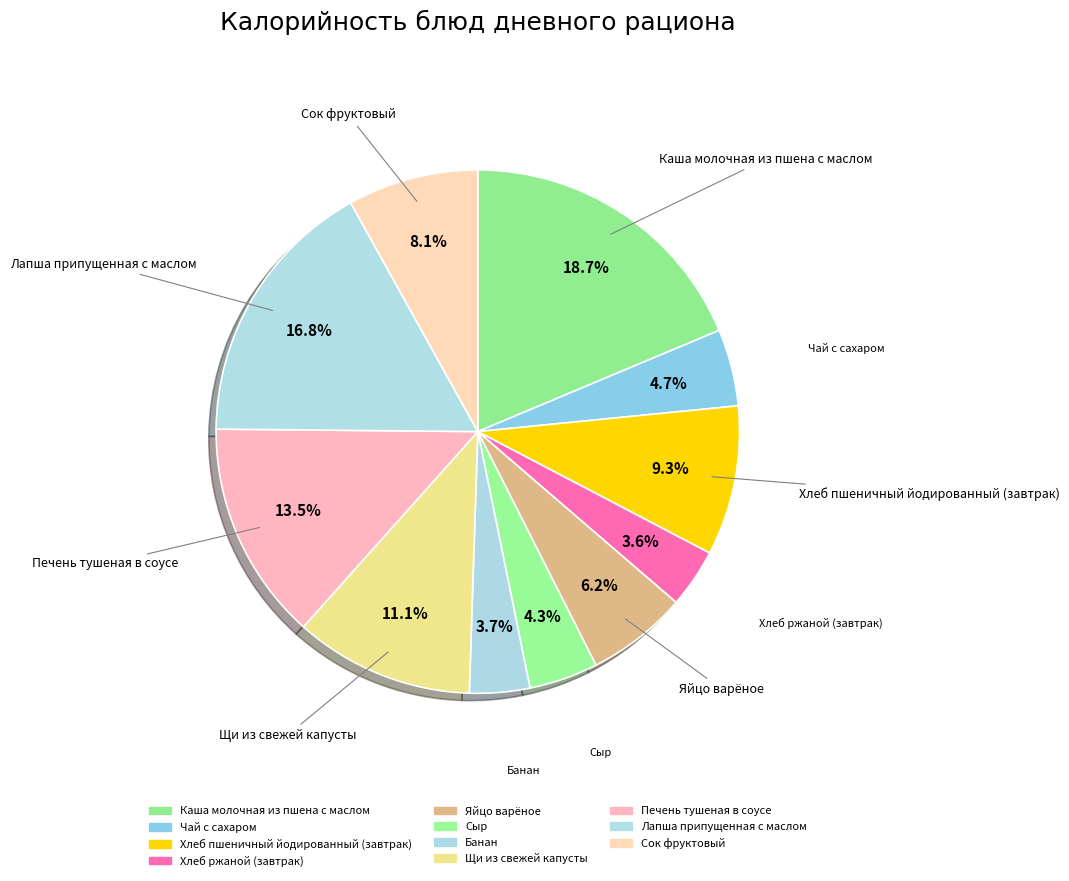

What percentage is NOT represented by Каша молочная из пшена с маслом?

81.3%